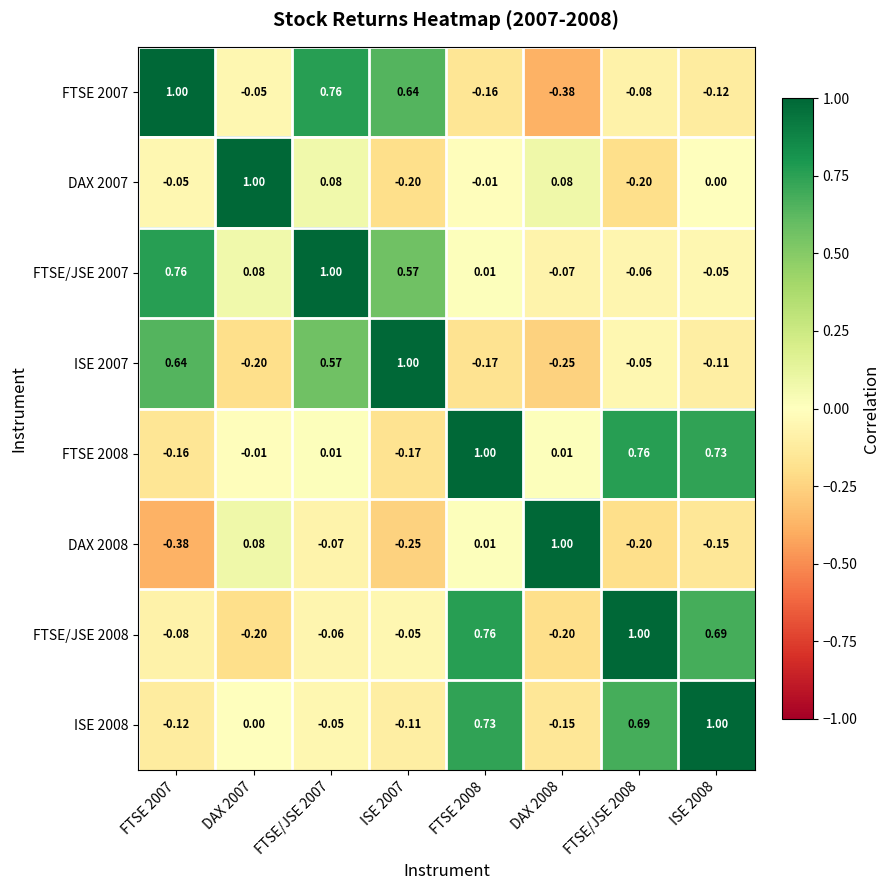

Is the value of DAX 2008 at DAX 2007 greater than the value of FTSE 2008 at ISE 2007?

Yes